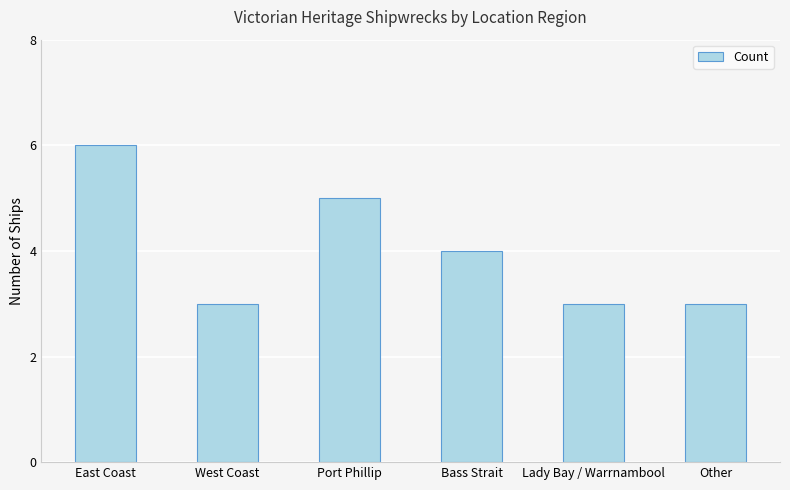

What is the approximate value at Lady Bay / Warrnambool?

3